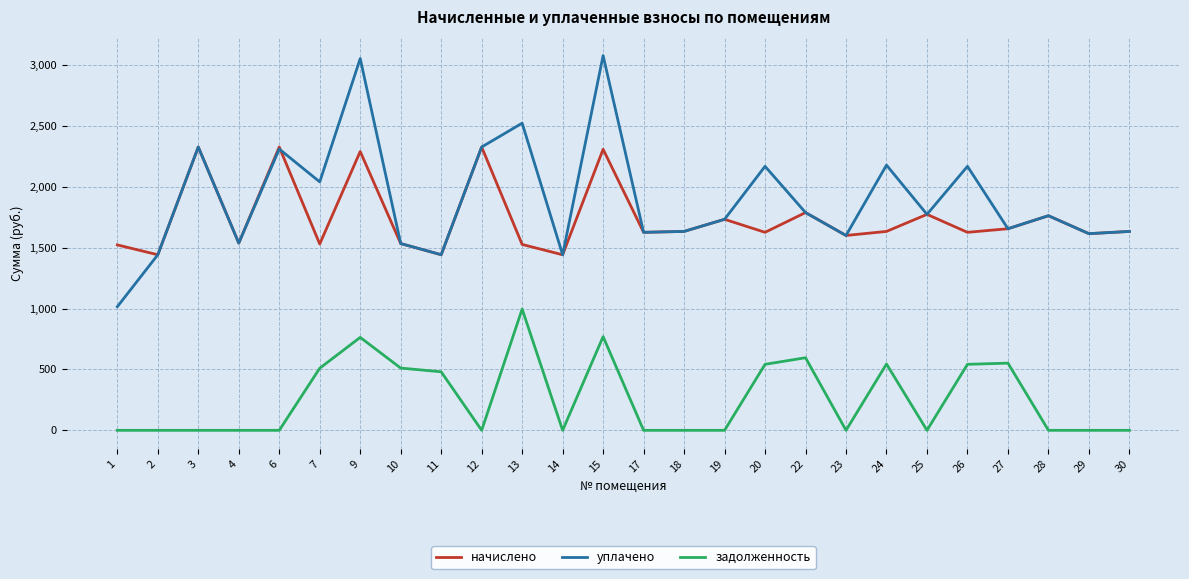

Between 17 and 27, which series saw the biggest shift?

задолженность